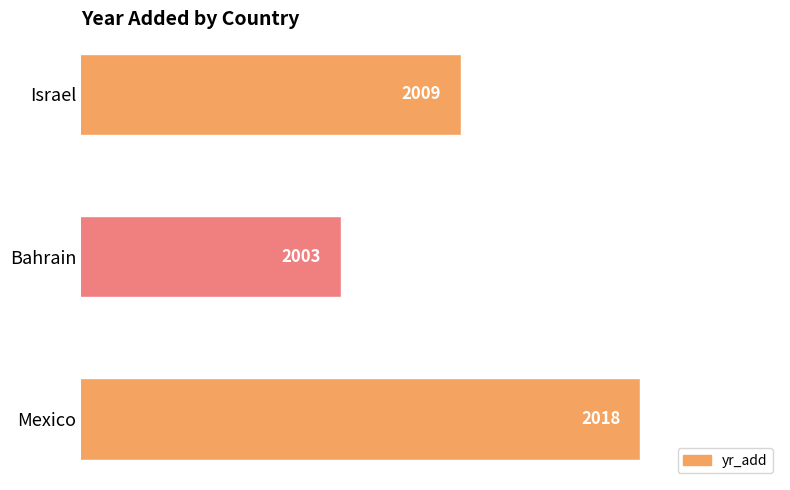

What is the change in value from Bahrain to Israel?

+6